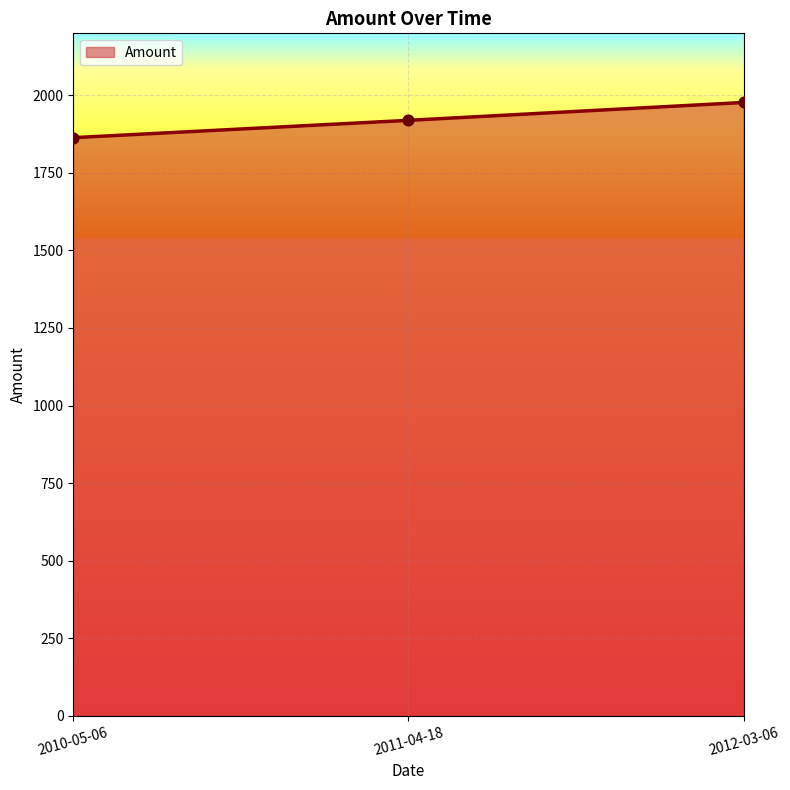

Between 2010-05-06 and 2012-03-06, which is larger?

2012-03-06